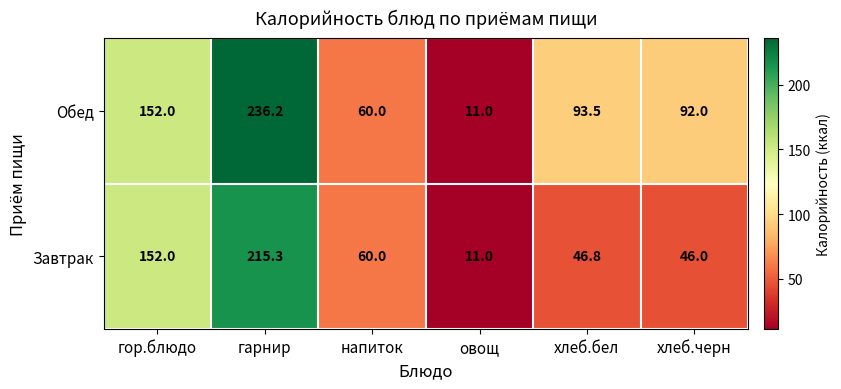

Reading left to right, what are all the values shown in this chart?

Обед: 152.0	236.2	60.0	11.0	93.5	92.0
Завтрак: 152.0	215.3	60.0	11.0	46.8	46.0